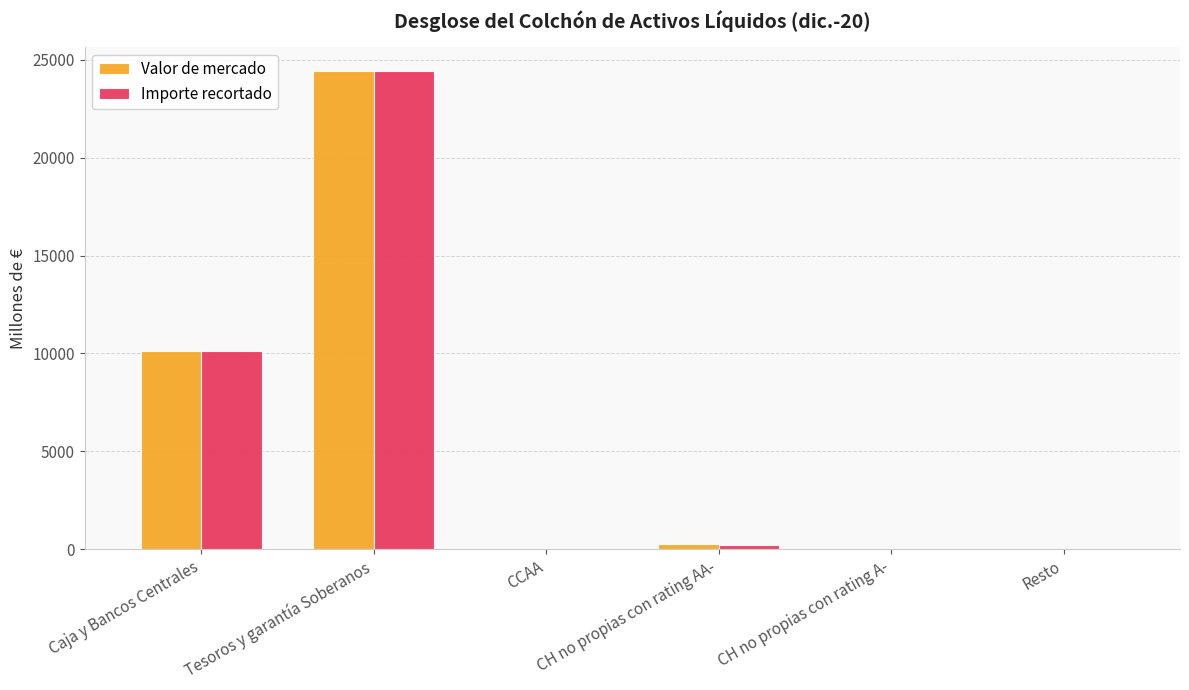

How many values in the Importe recortado series exceed 233?

3